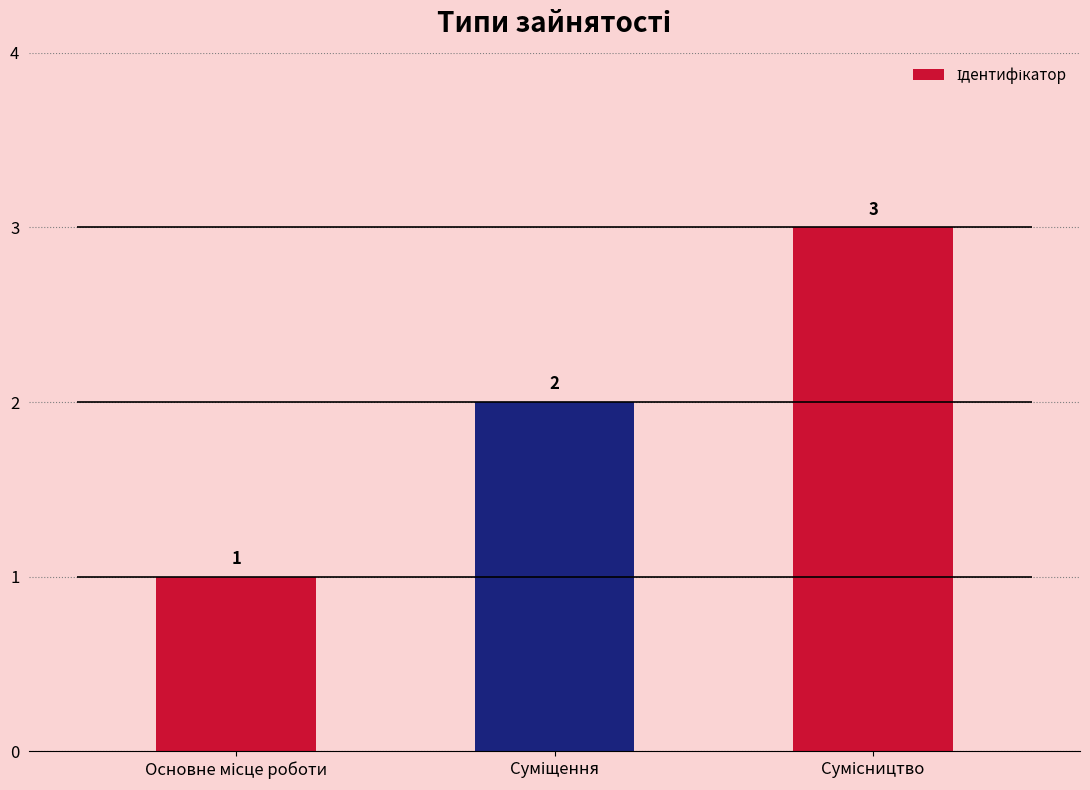

What is the label of the 2nd bar from the left?

Суміщення